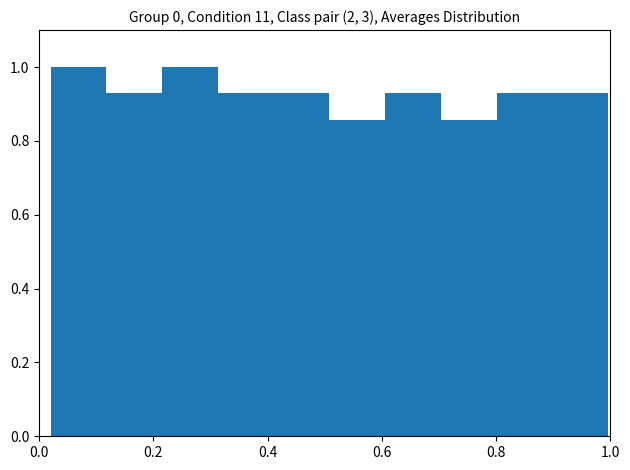

What is the height of the bar covering 0.32 to 0.42 on the x-axis? Neither the bar edges nor the heights are printed on the chart, so give them approximately, as read against the axes.

0.92